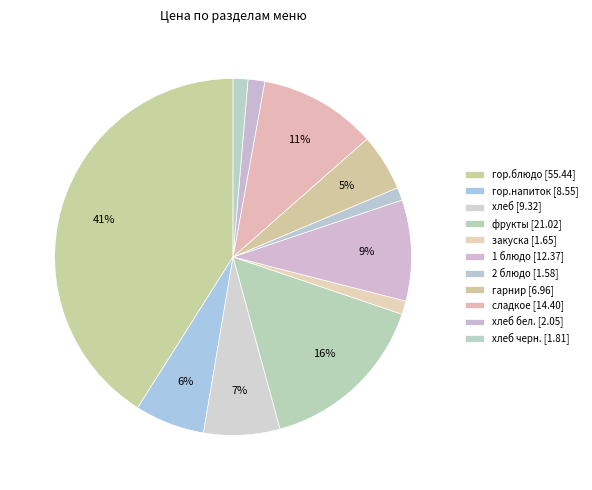

Count the number of slices in the pie.

11